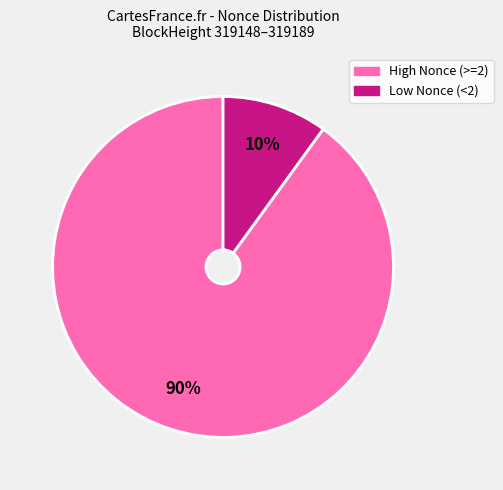

To the nearest percent, what is the difference between the largest and smallest slice percentages?

80%